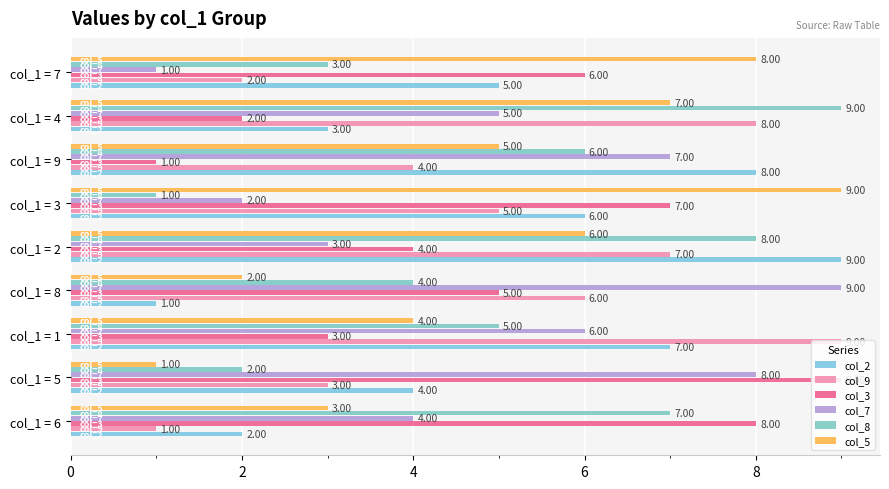

Rank the categories by col_5 value from lowest to highest.

col_1 = 5, col_1 = 8, col_1 = 6, col_1 = 1, col_1 = 9, col_1 = 2, col_1 = 4, col_1 = 7, col_1 = 3